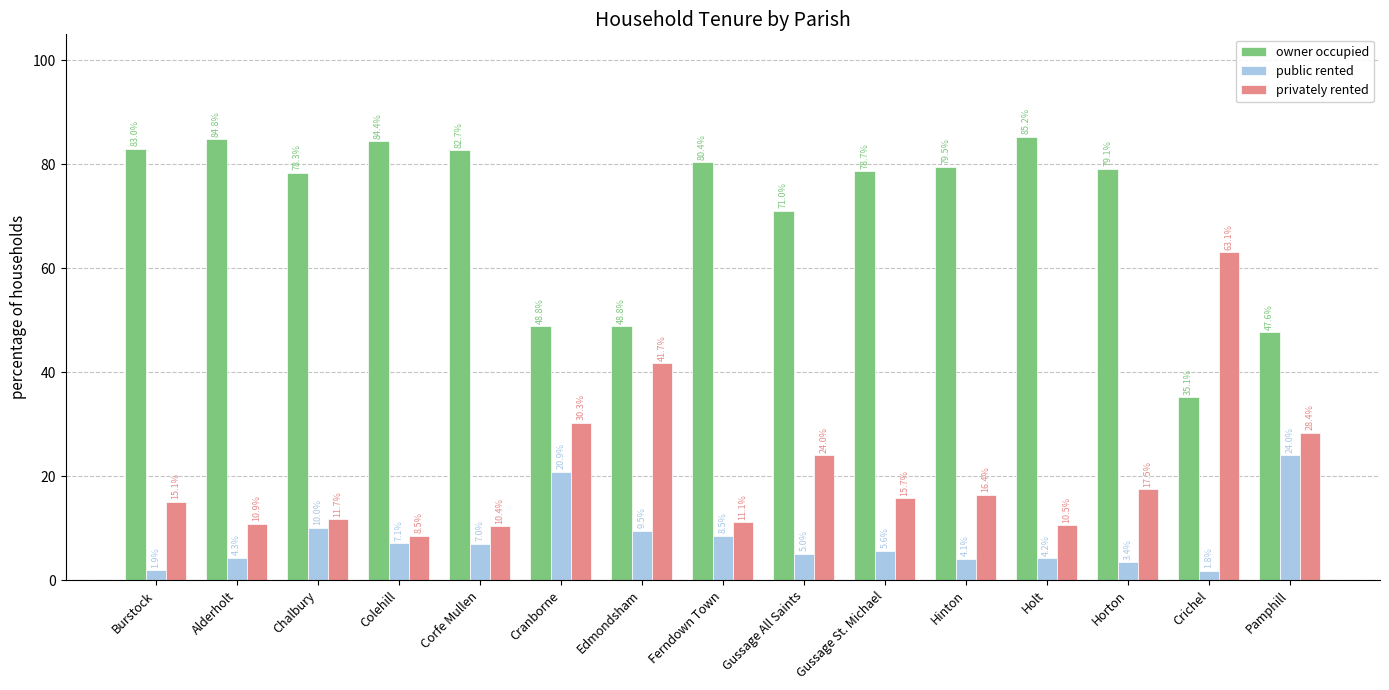

What is the spread (max minus min) of values at Gussage All Saints?

66.0